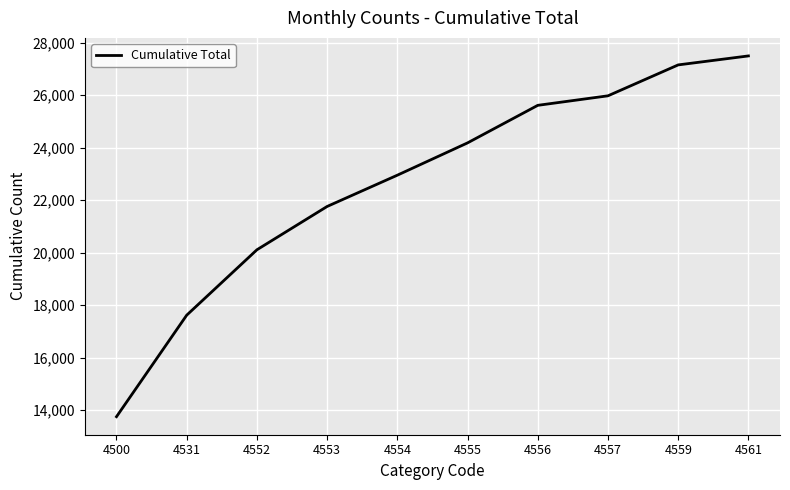

Reading left to right, extract all data points from this chart.

13749	17618	20110	21761	22953	24184	25615	25978	27156	27498